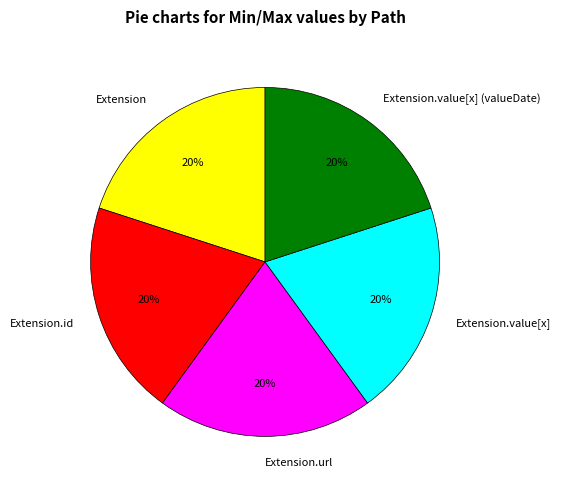

Approximately how many times larger is the value at Extension compared to Extension.url?

1.0